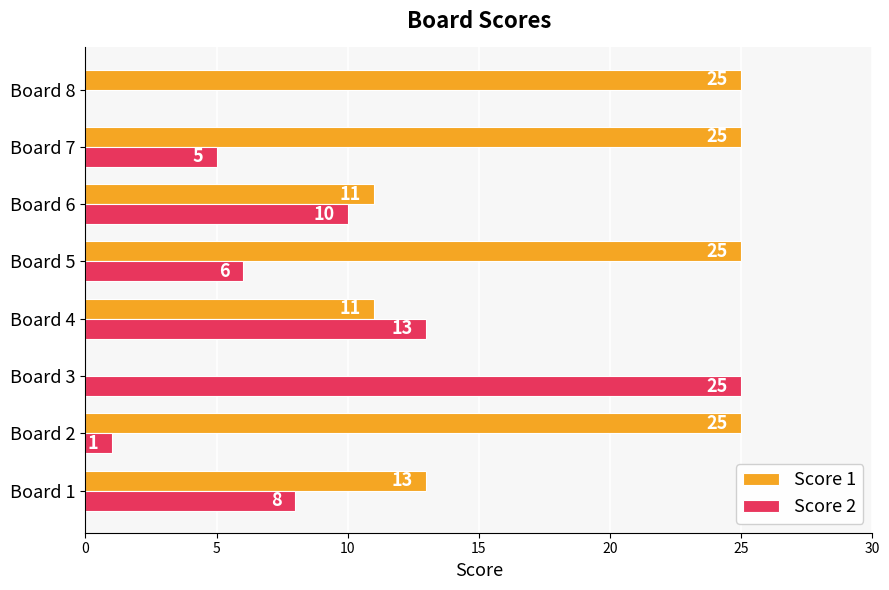

The value of Score 1 at Board 8 is 9. True or false?

False